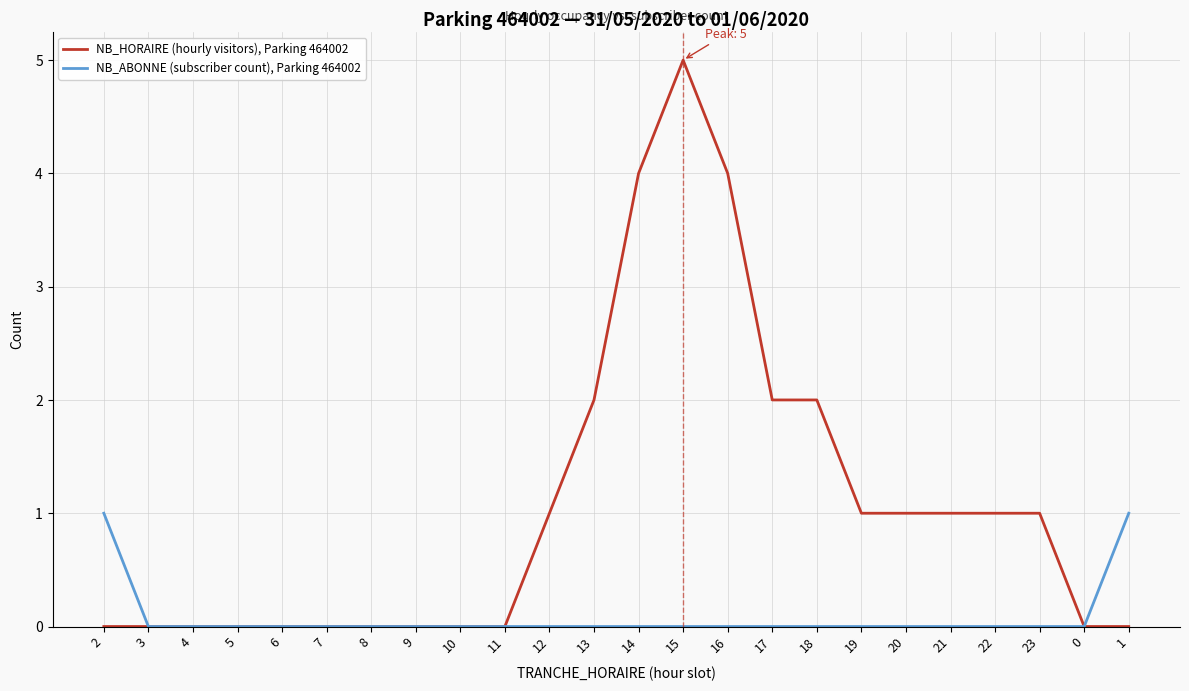

Which series has the largest range (max minus min)?

NB_HORAIRE (hourly visitors), Parking 464002